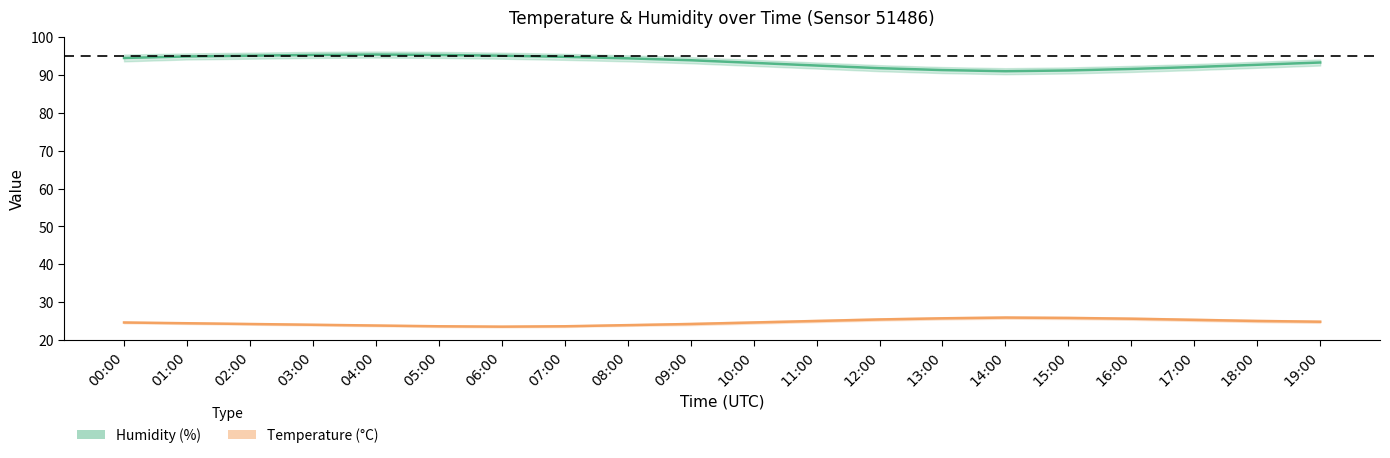

Reading left to right, list all the values displayed in this chart.

Humidity (%): 94.5	94.9	95.1	95.3	95.4	95.3	95.1	94.8	94.4	93.9	93.2	92.5	91.8	91.3	91.0	91.2	91.6	92.1	92.7	93.3
Temperature (°C): 24.6	24.4	24.2	24.0	23.8	23.6	23.5	23.6	23.9	24.2	24.6	25.0	25.4	25.7	25.9	25.8	25.6	25.3	25.0	24.8